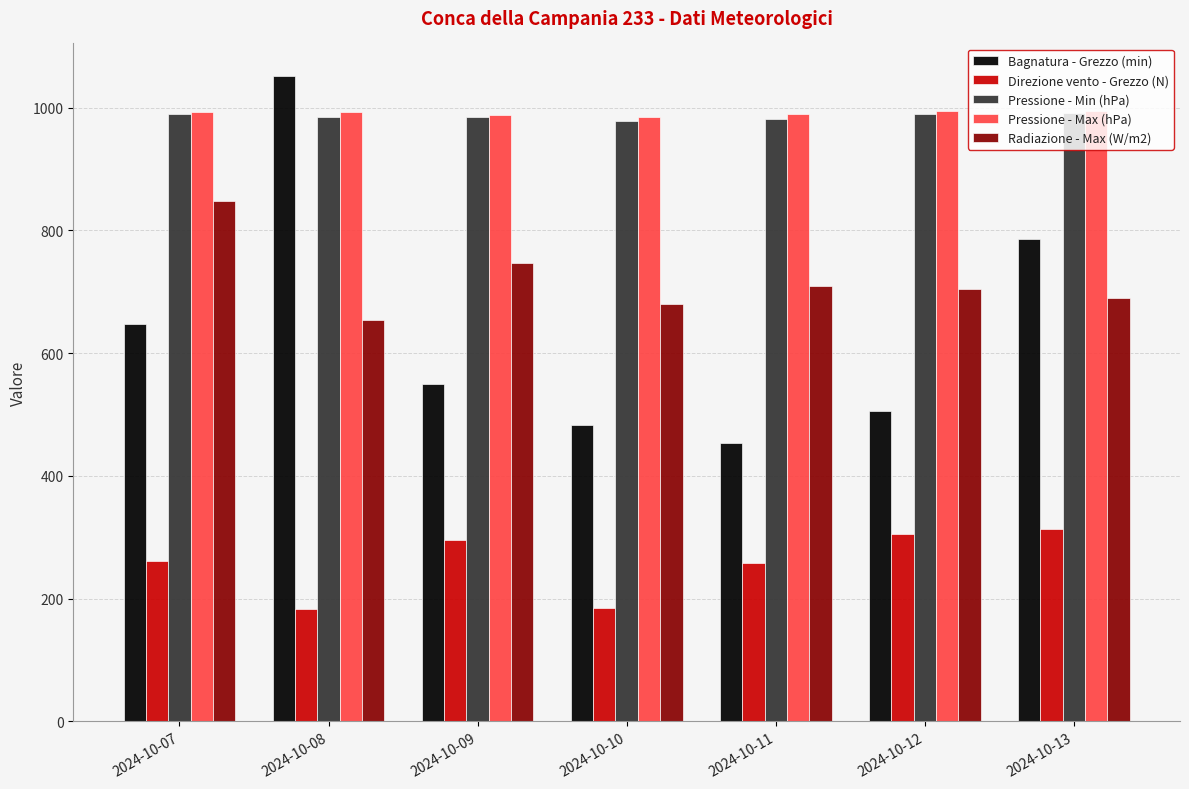

What is the difference between the Pressione - Max (hPa) values at 2024-10-08 and 2024-10-09?

5.0